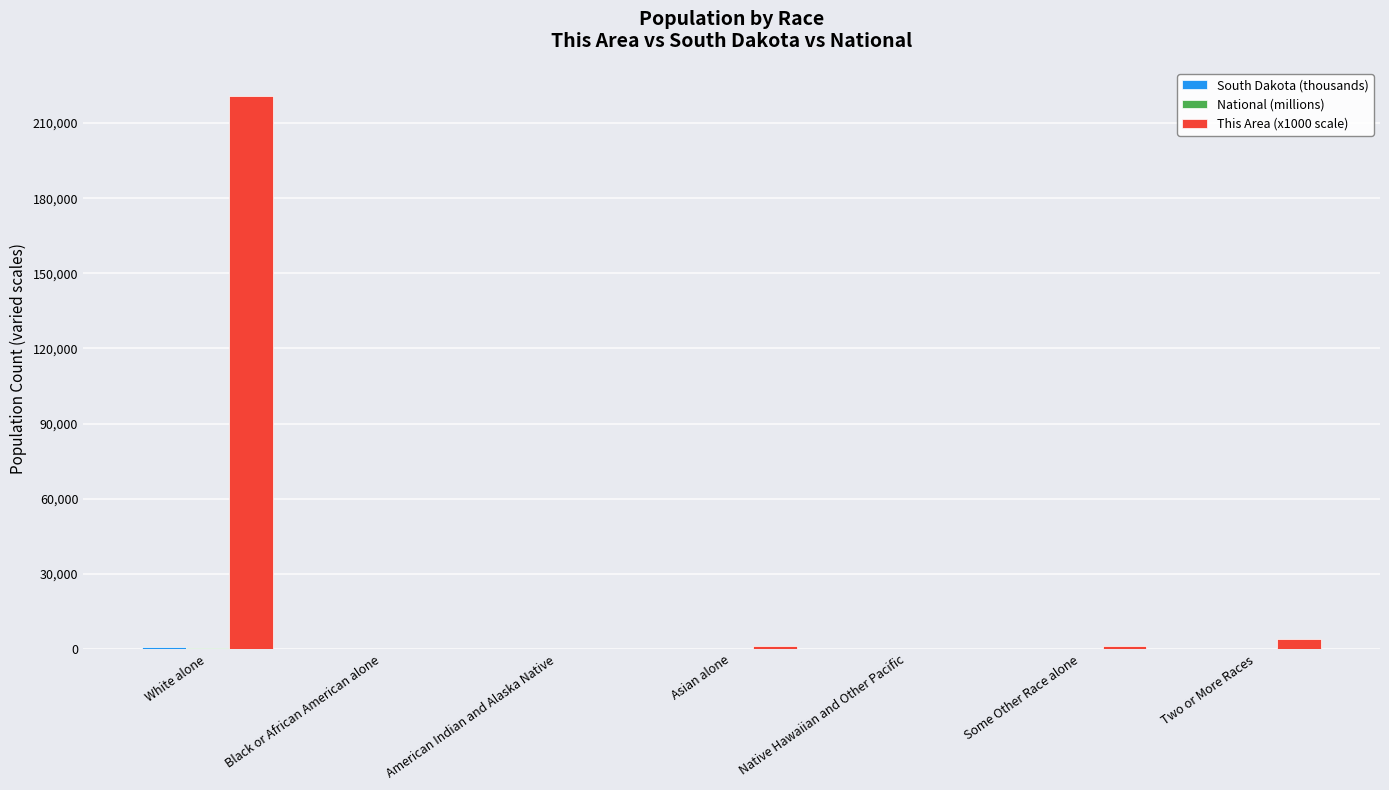

What is the maximum value shown in the chart?

221000.0